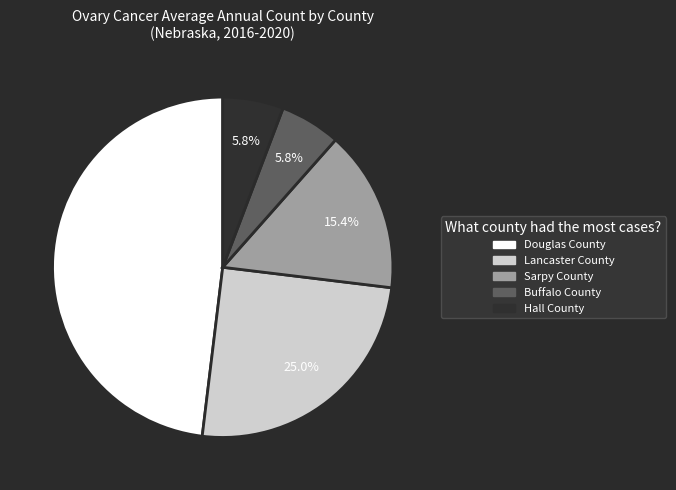

To the nearest percent, what is the difference between the Hall County and Lancaster County slice percentages?

19%